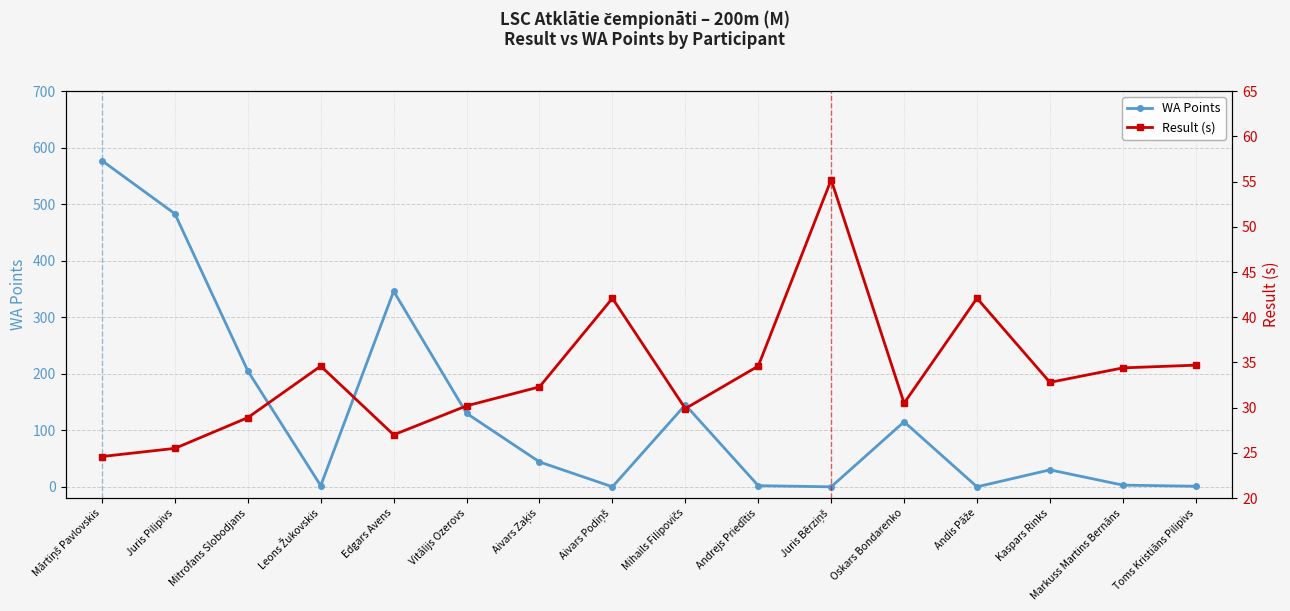

Which category has the highest value in the Result (s) series?

Juris Bērziņš